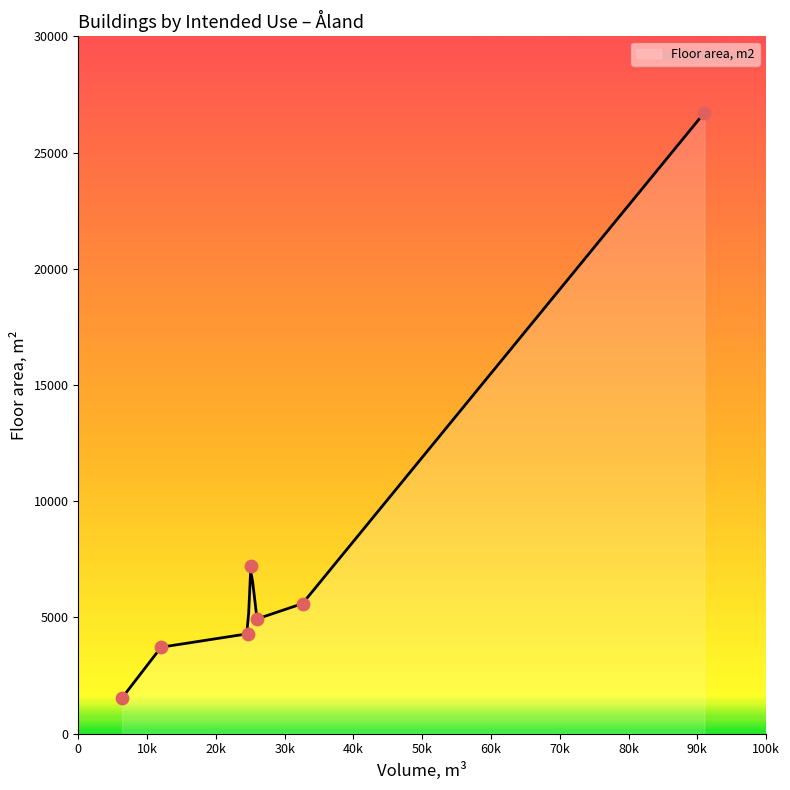

Between Commercial and office buildings and Free-time residential buildings, which is larger?

Commercial and office buildings